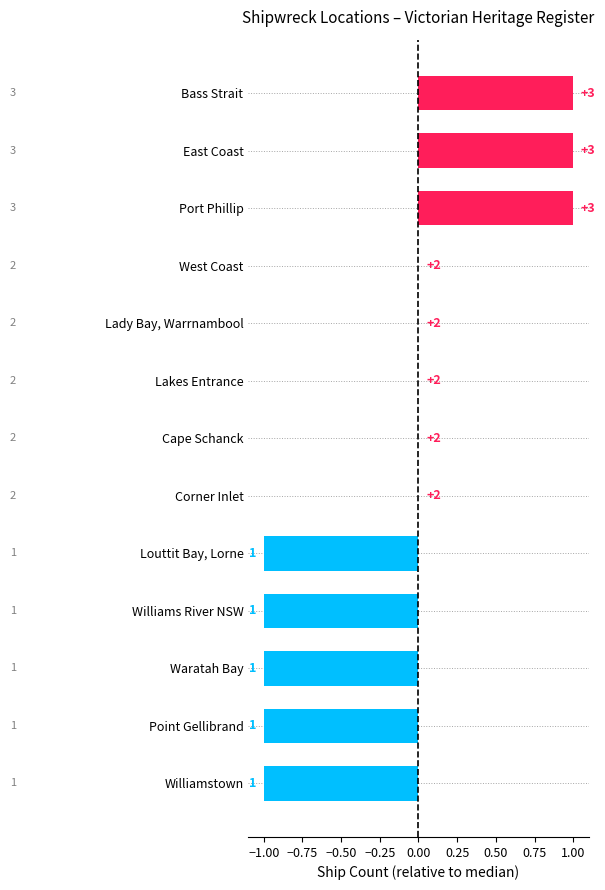

Are the bars horizontal?

Yes